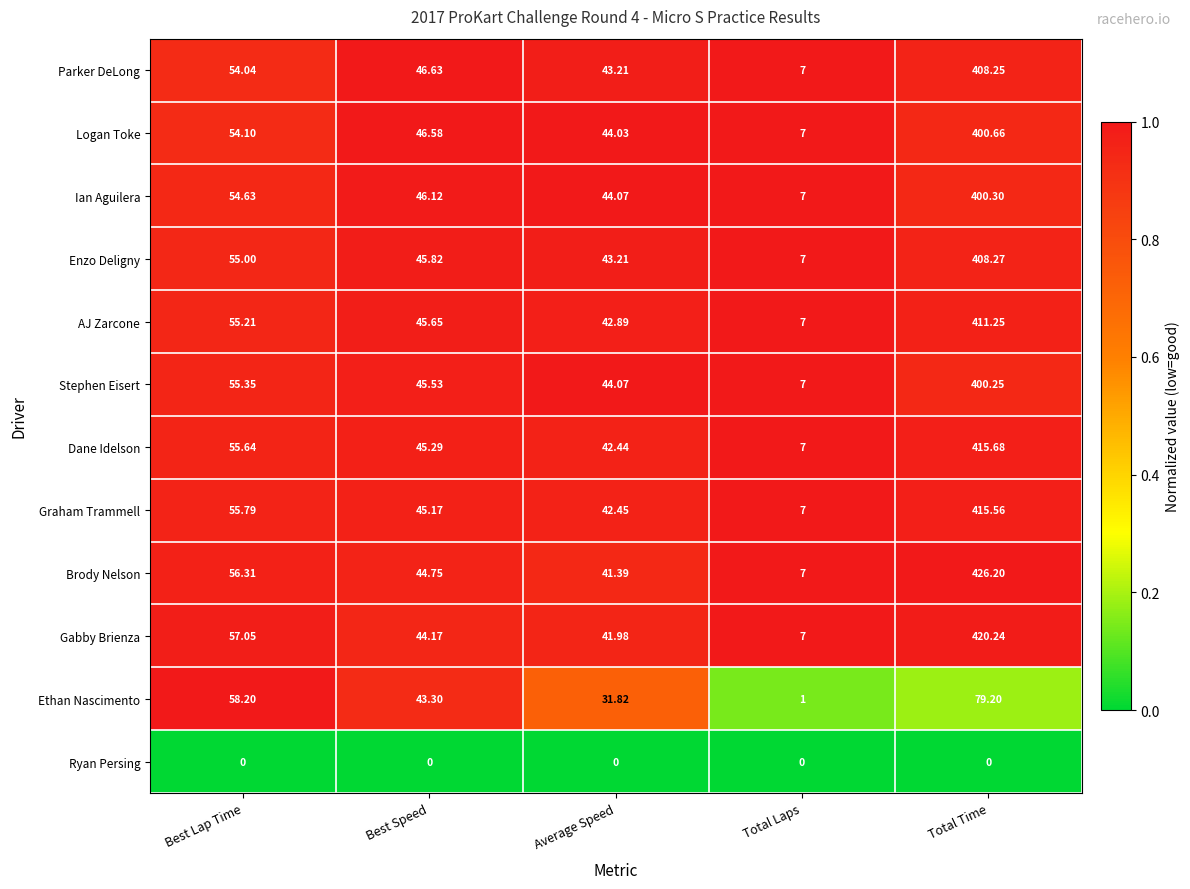

What is the greatest value displayed?

426.2